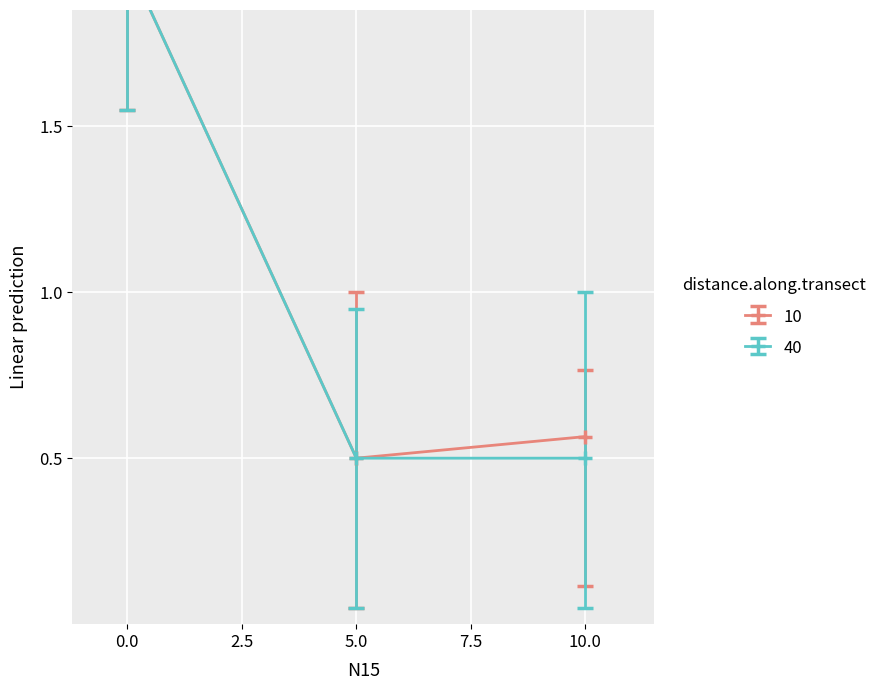

At how many categories does at least one series exceed 0?

3